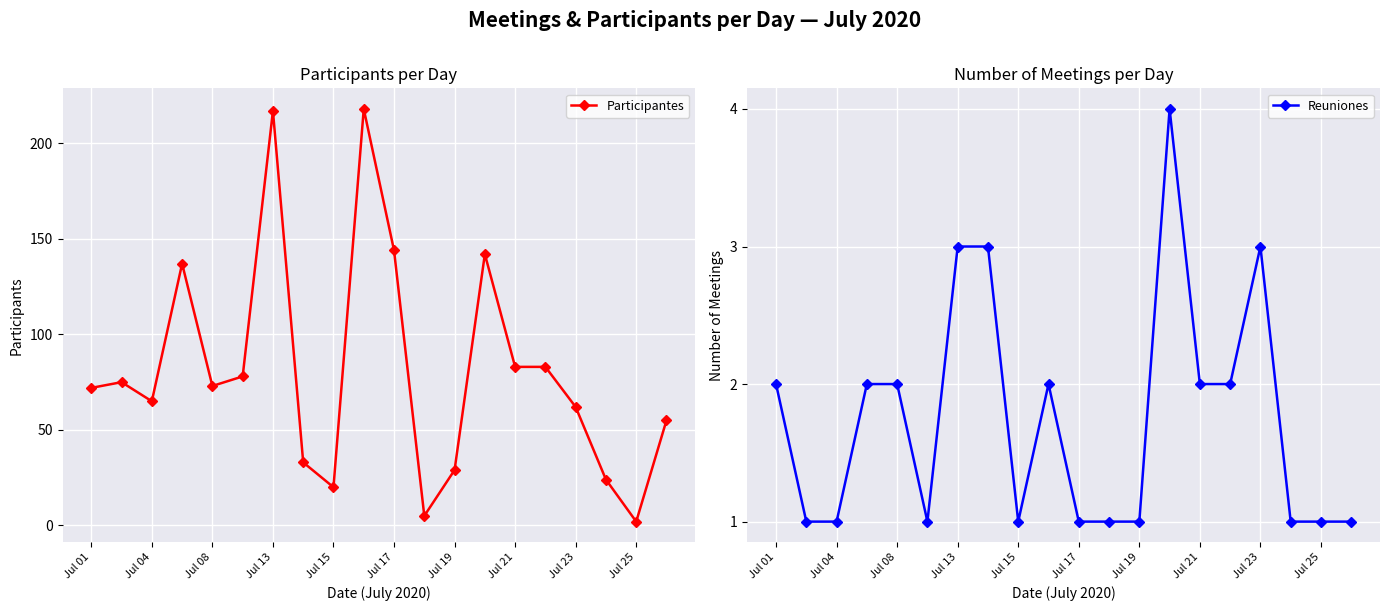

Where is the first local minimum for Participantes?

Jul 04